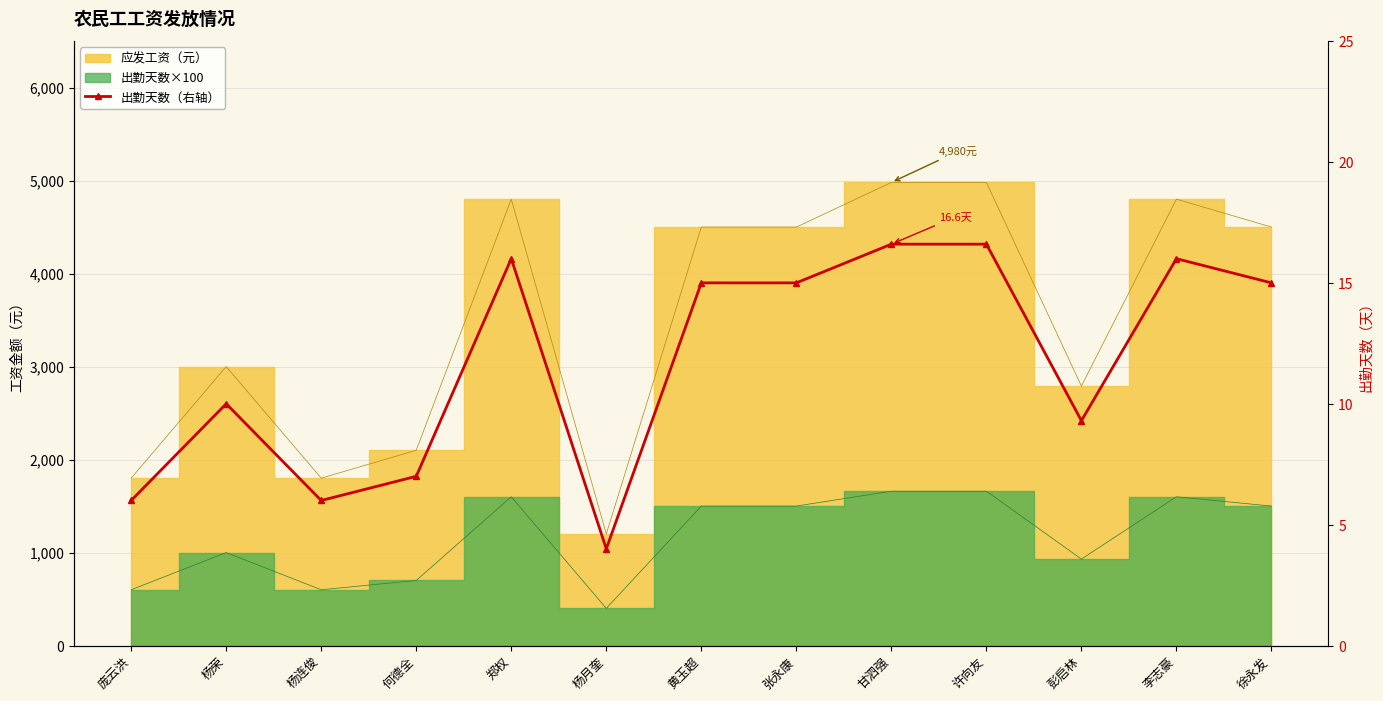

At which category does the chart reach its peak across all series?

甘泗强